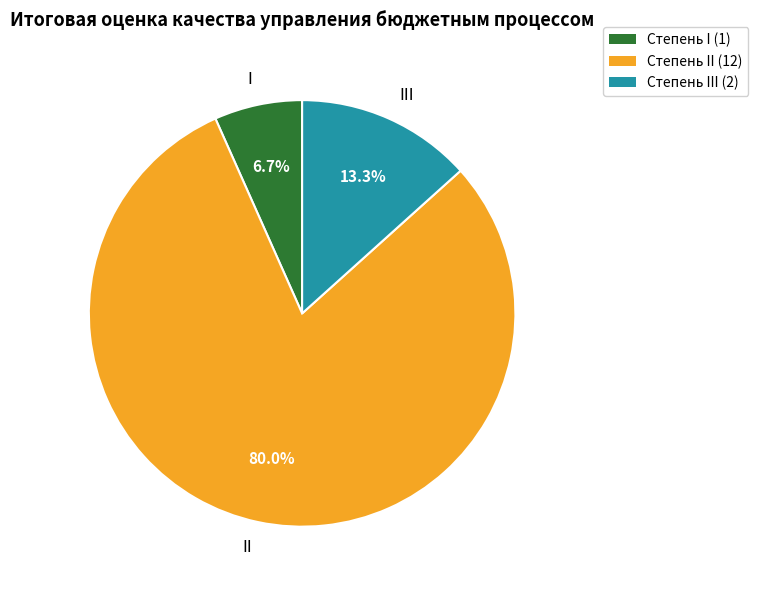

How many segments does this pie chart have?

3